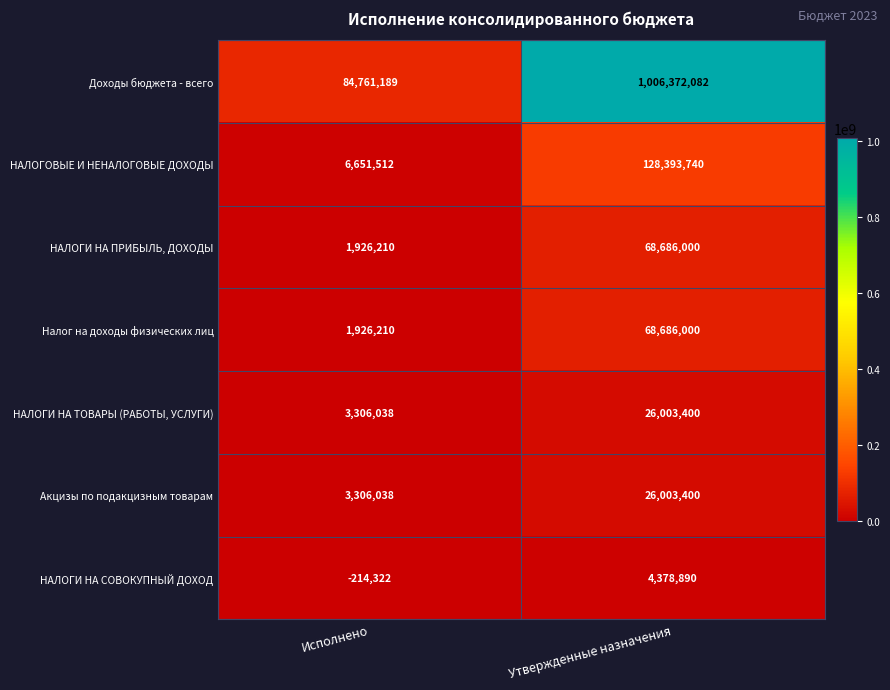

How many categories are shown in the chart?

2